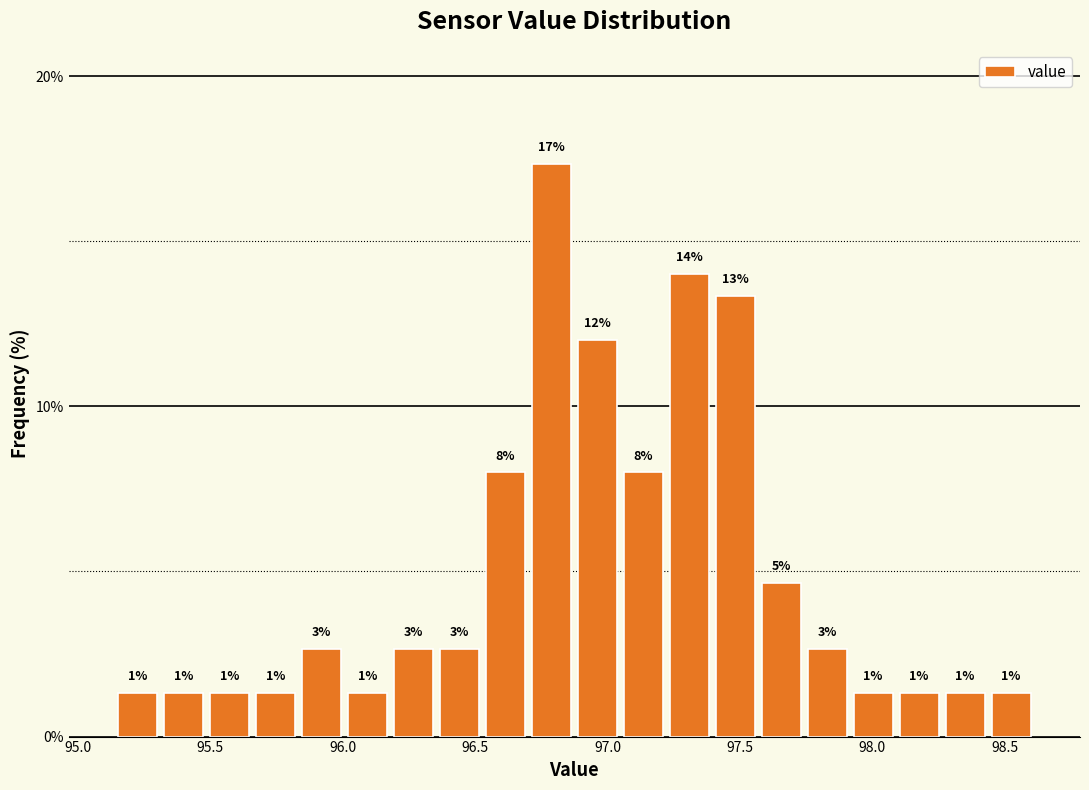

Read against the x-axis, roughly where is the centre of the tallest bar?

96.80